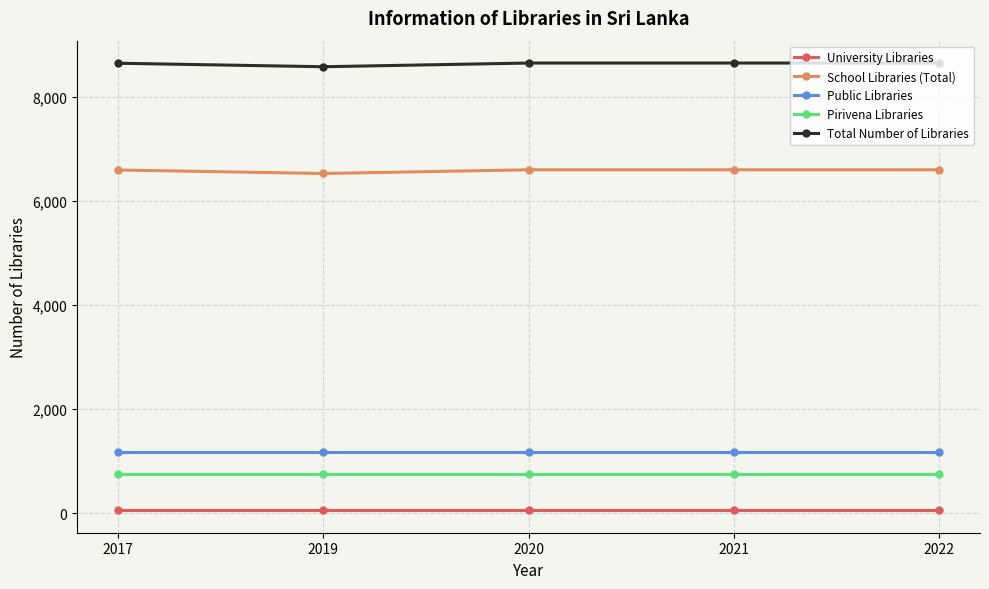

What is the approximate value of School Libraries (Total) at 2019, to the nearest 5?

6530